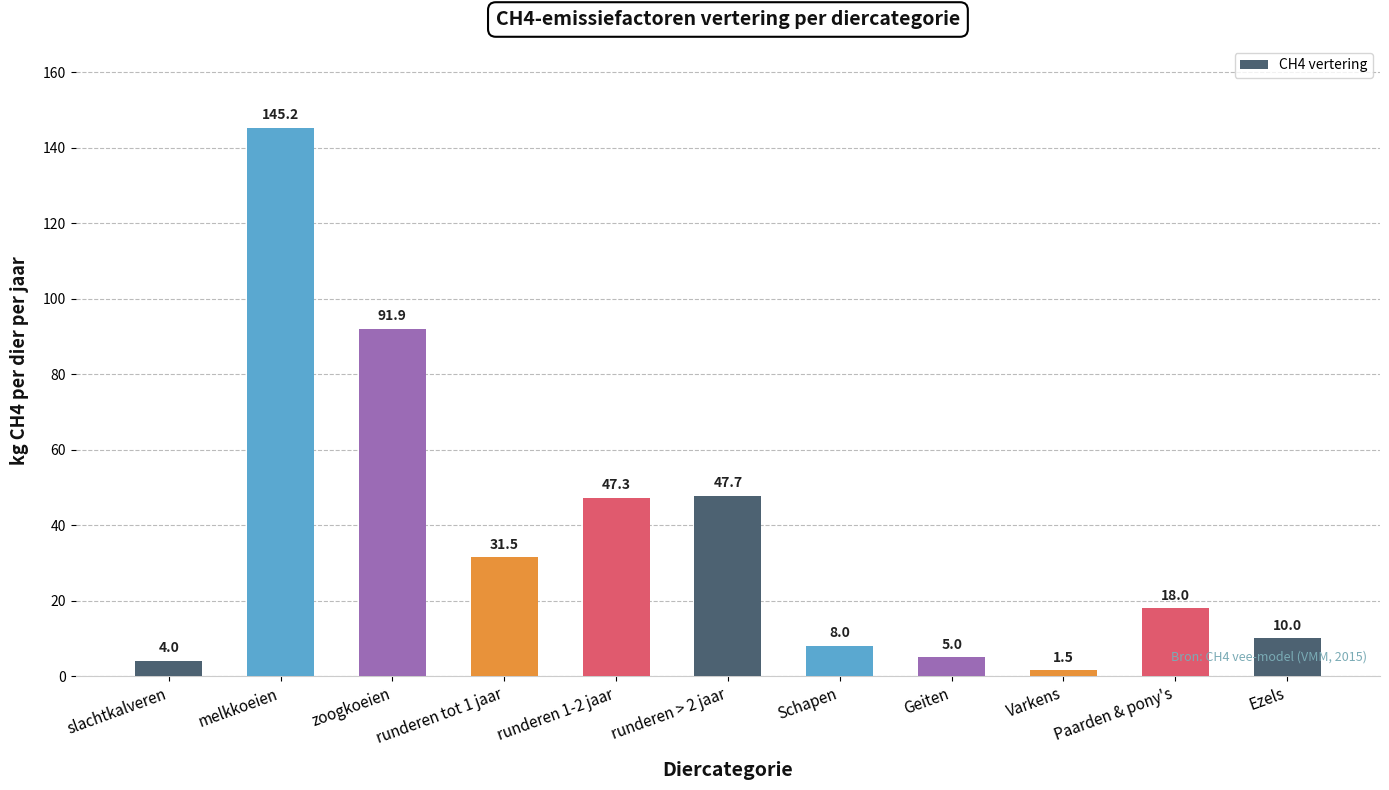

Reading left to right, transcribe all the data shown in this chart.

slachtkalveren=4.0	melkkoeien=145.2	zoogkoeien=91.9	runderen tot 1 jaar=31.5	runderen 1-2 jaar=47.3	runderen > 2 jaar=47.7	Schapen=8.0	Geiten=5.0	Varkens=1.5	Paarden & pony's=18.0	Ezels=10.0